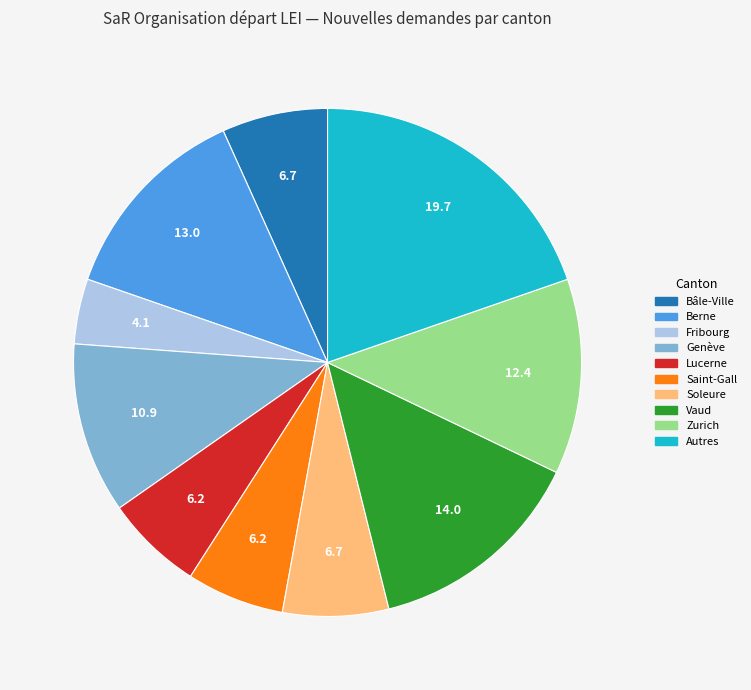

Is there a majority slice in this chart?

No